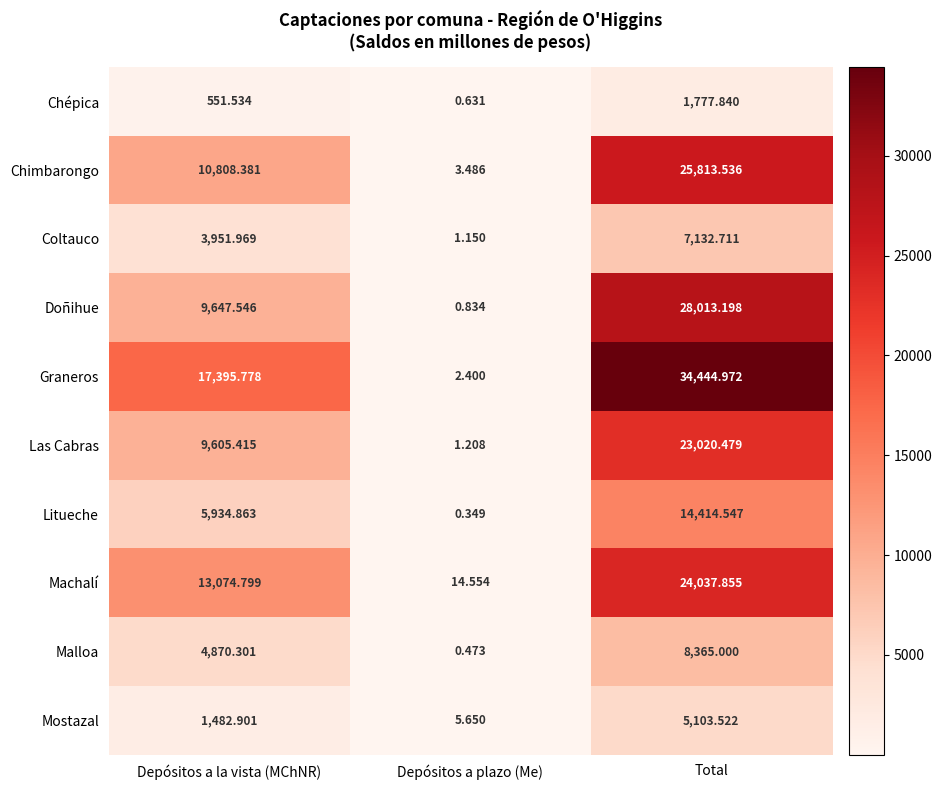

Which series has the largest range (max minus min)?

Graneros